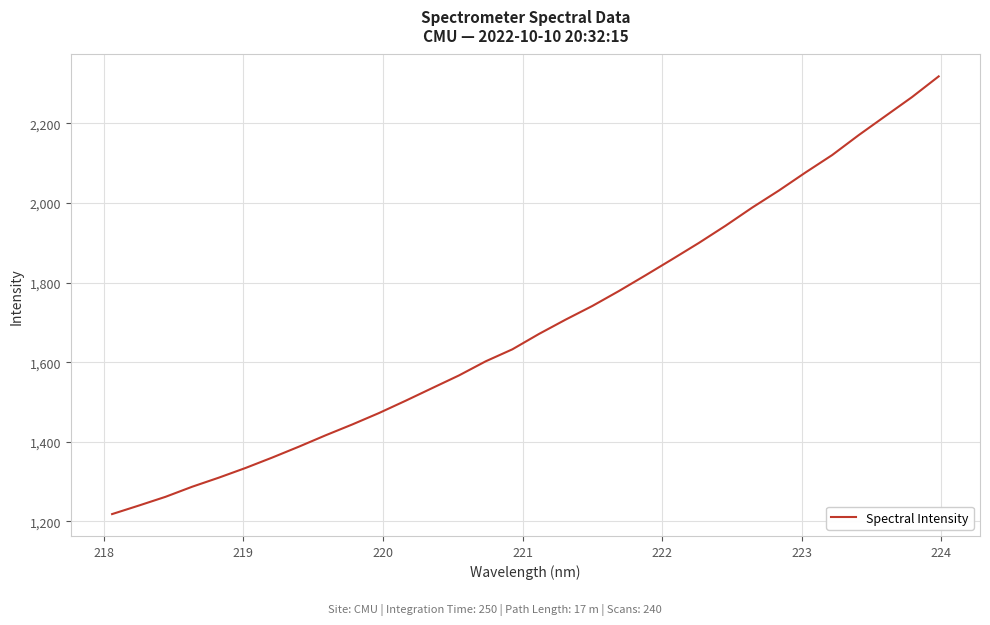

What is the difference between the second highest and second lowest values?

1026.5